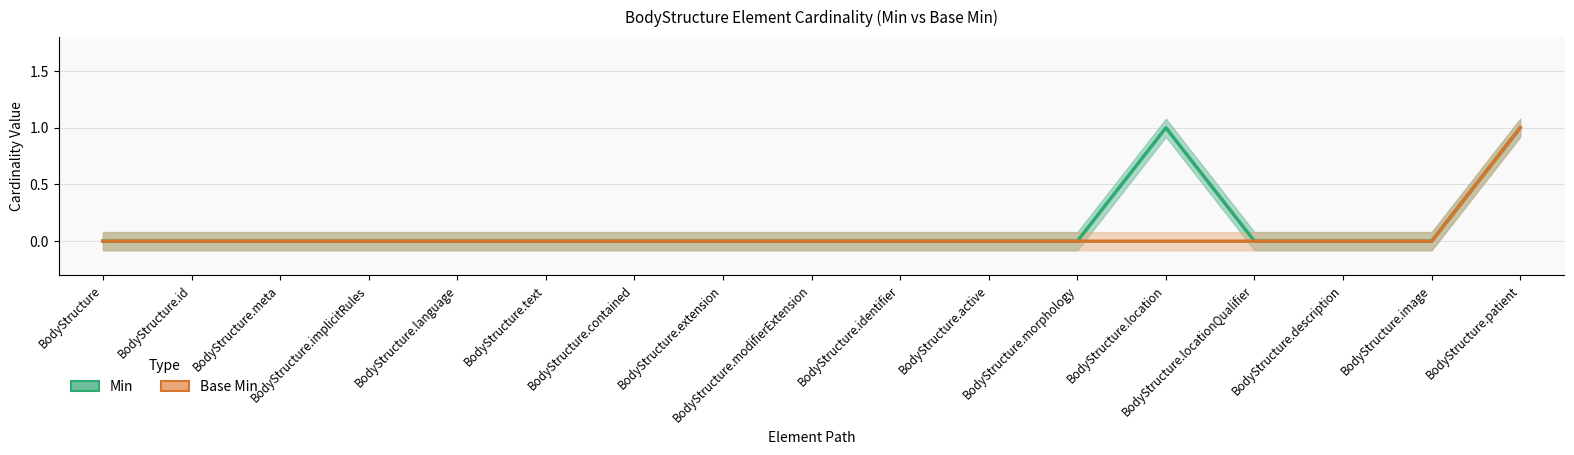

Rank the series at BodyStructure.patient from highest to lowest value.

Min, Base Min